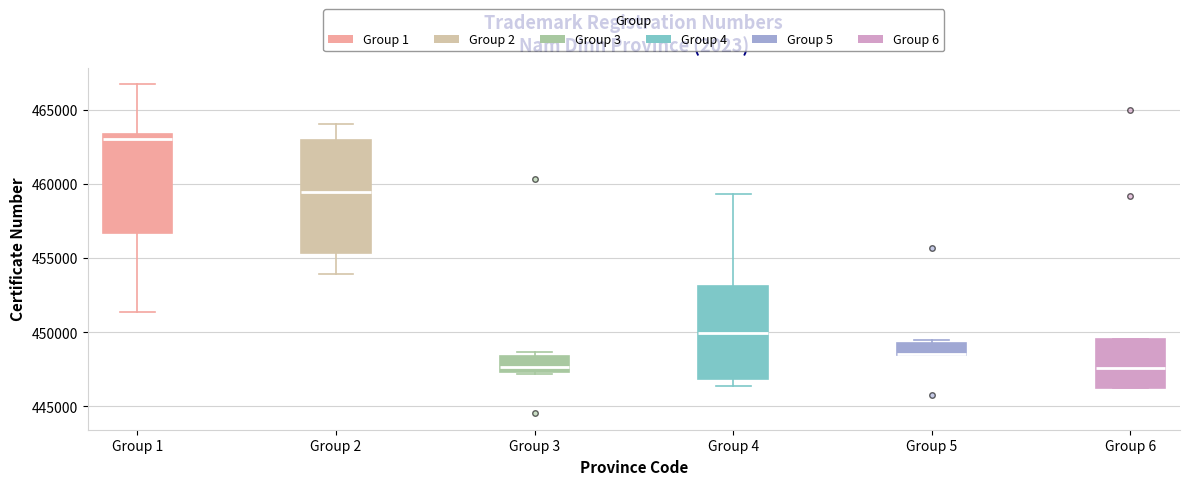

Reading left to right, read every box against the y-axis: the position of its median line, the range the box covers, and the ends of its whiskers. The values are not printed on the chart, so give them approximately, as read against the axis.

Group 1: median 463000, box 456500 to 463500, whiskers 451500 to 466500
Group 2: median 459500, box 455500 to 463000, whiskers 454000 to 464000
Group 3: median 447500 (just above the box's lower edge), box 447500 to 448500, whiskers 447000 to 448500 (just above the box's upper edge)
Group 4: median 450000, box 447000 to 453000, whiskers 446500 to 459500
Group 5: median 448500 (drawn on the box's lower edge), box 448500 to 449500, whiskers 448500 to 449500 (just above the box's upper edge)
Group 6: median 447500, box 446000 to 449500, whiskers 446000 to 449500